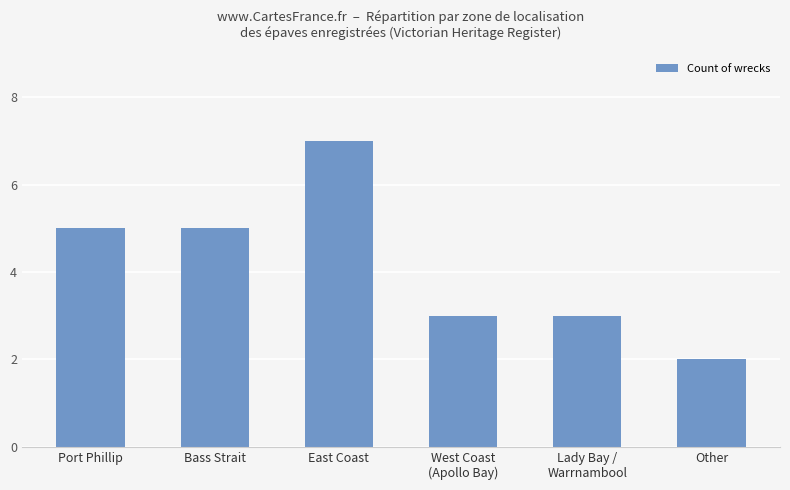

What is the difference between the maximum and minimum values?

5